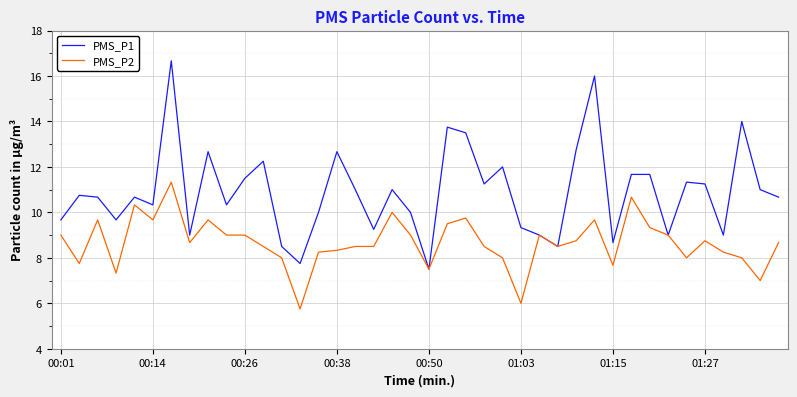

Which series has the largest total across all categories?

PMS_P1